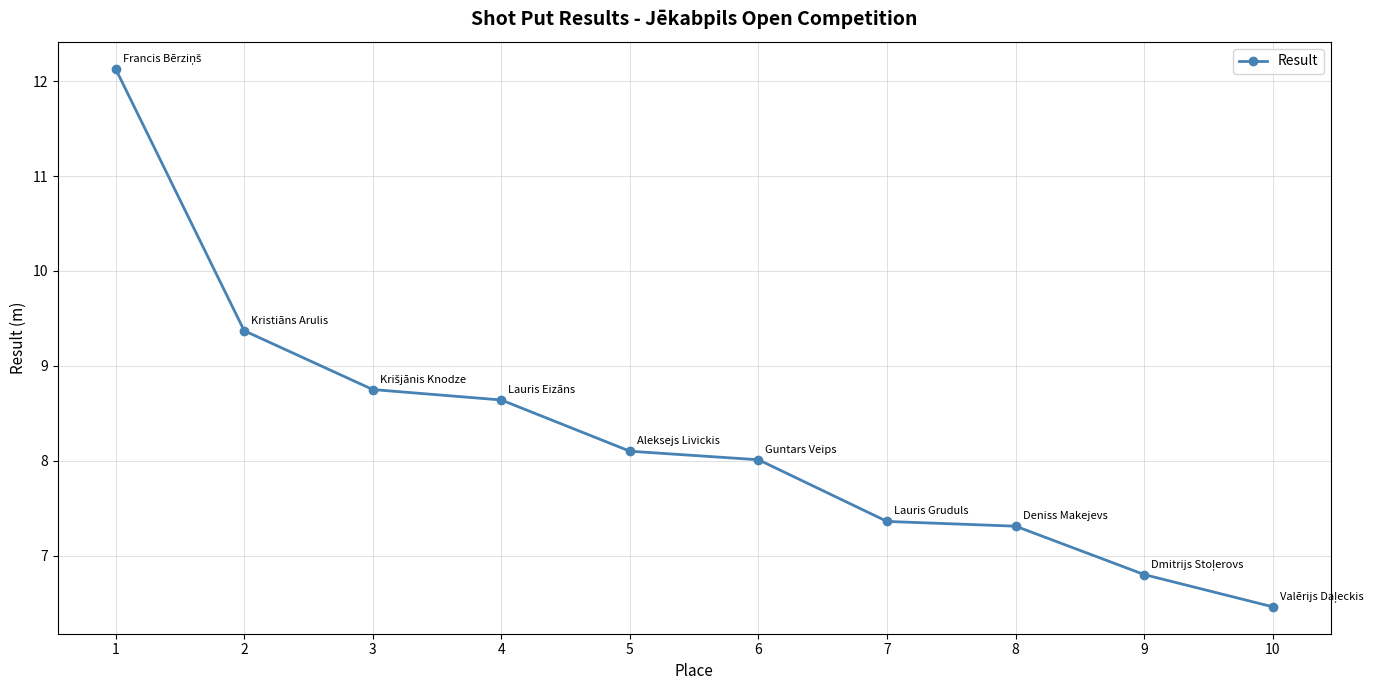

At which label is the value closest to 9?

3